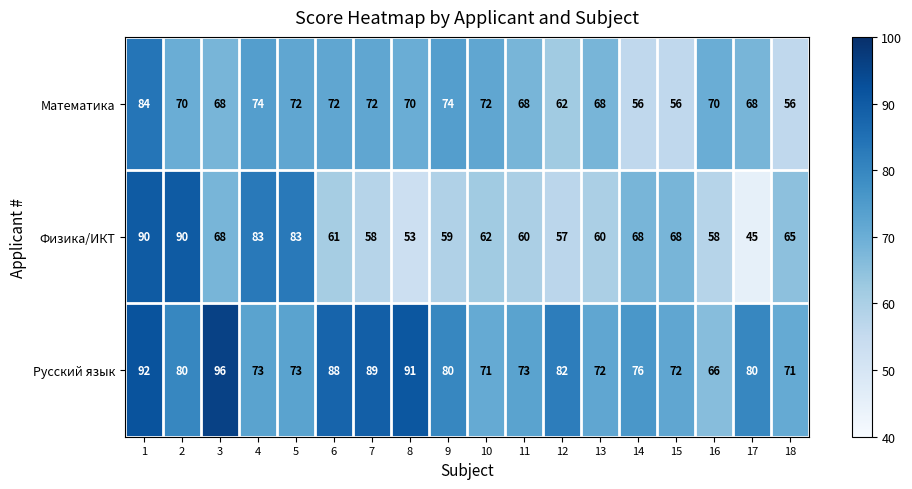

The value of Математика at 1 is 84. True or false?

True